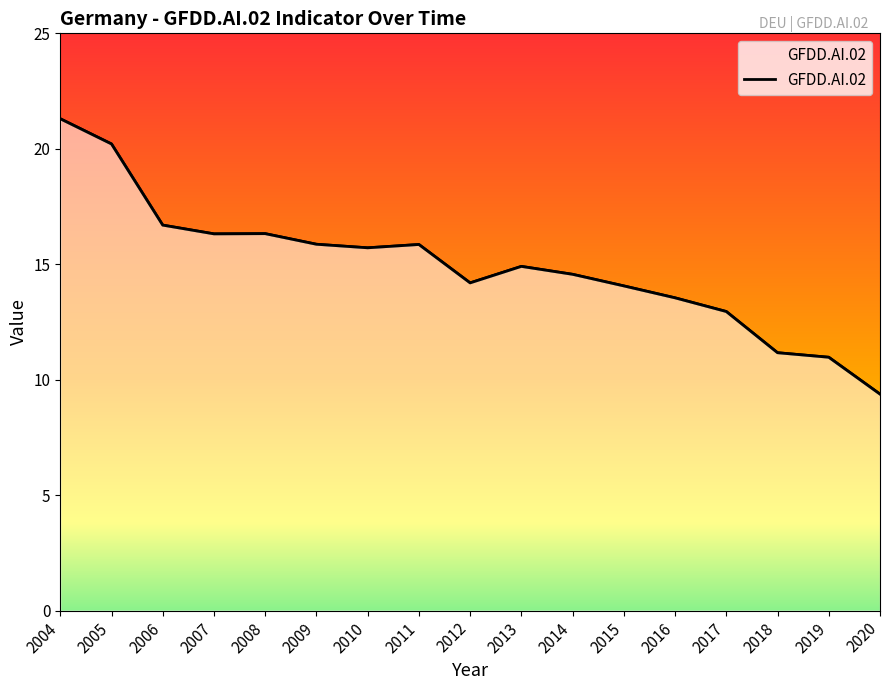

Rank the categories by value from lowest to highest.

2020, 2019, 2018, 2017, 2016, 2015, 2012, 2014, 2013, 2010, 2011, 2009, 2007, 2008, 2006, 2005, 2004